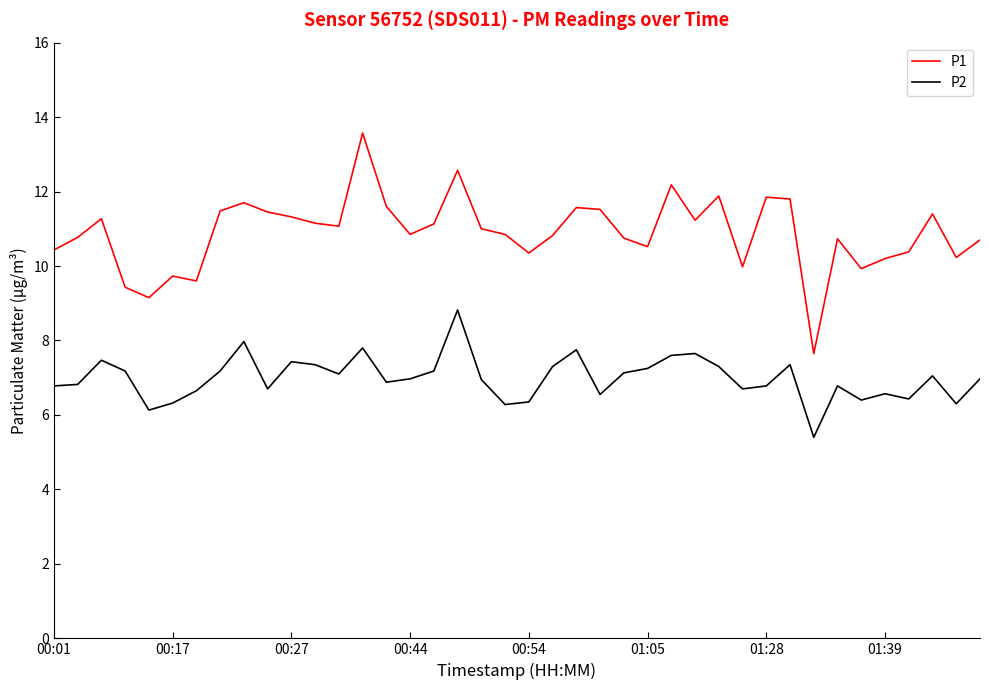

True or false: P1 and P2 cross at least once.

False